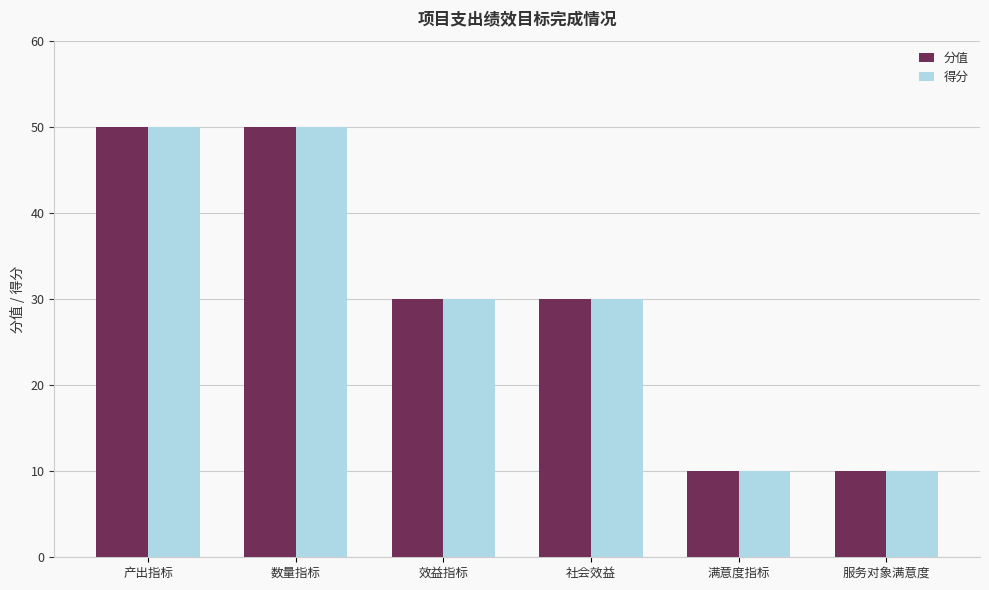

What is the highest value of the 分值 series?

50